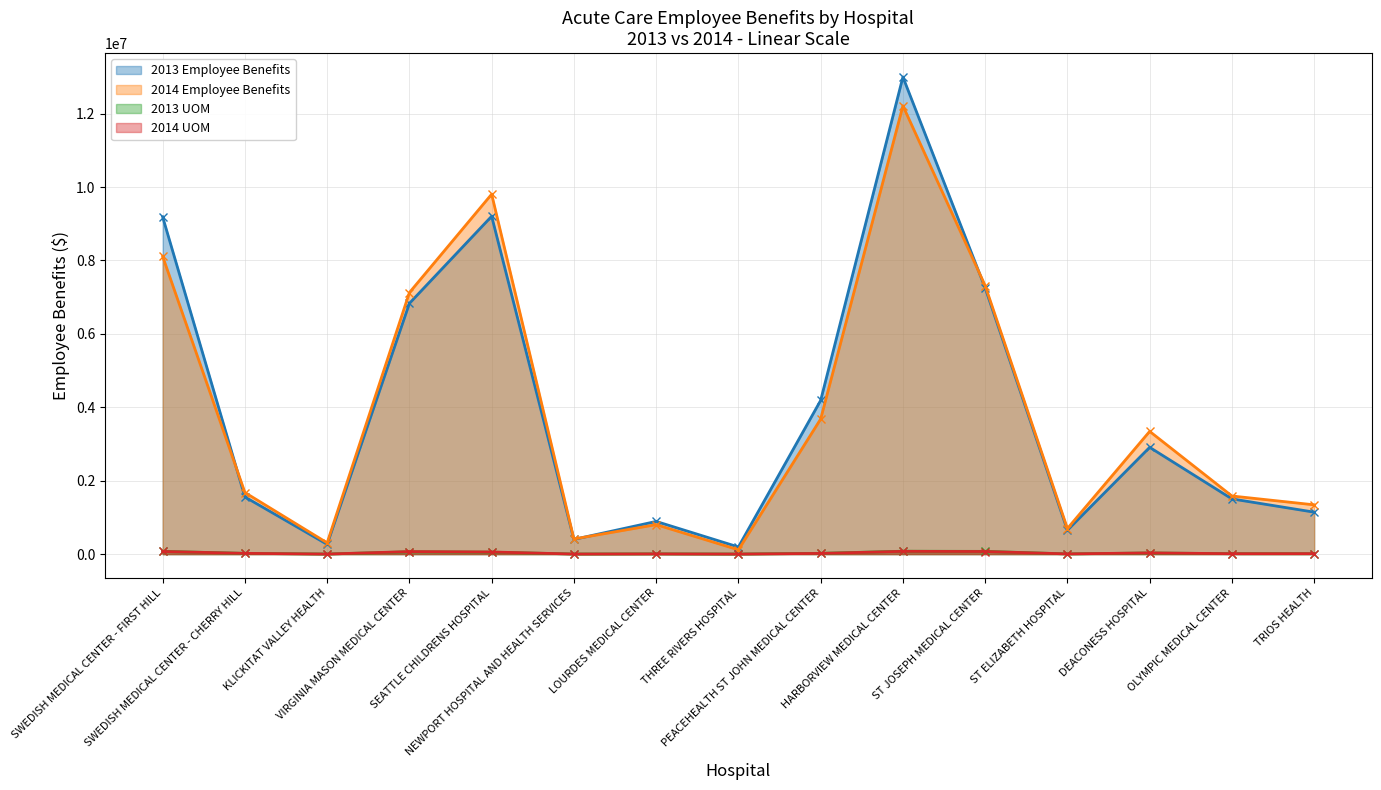

Reading right to left, transcribe all the data shown in this chart.

2013 Employee Benefits: 1142054	1503799	2908906	650574	7253144	13000503	4187340	193444	889672	399514	9205698	6831459	265498	1557014	9188510
2014 Employee Benefits: 1341753	1582490	3343415	696768	7314737	12214676	3679611	116270	802420	411137	9806576	7125405	306079	1677539	8112061
2013 UOM: 10540	10593	29746	3957	73359	77901	20048	604	5041	1323	51957	62010	521	19317	73846
2014 UOM: 11753	10431	31878	4954	69858	74635	18000	586	4809	1151	56682	67729	616	19539	71212